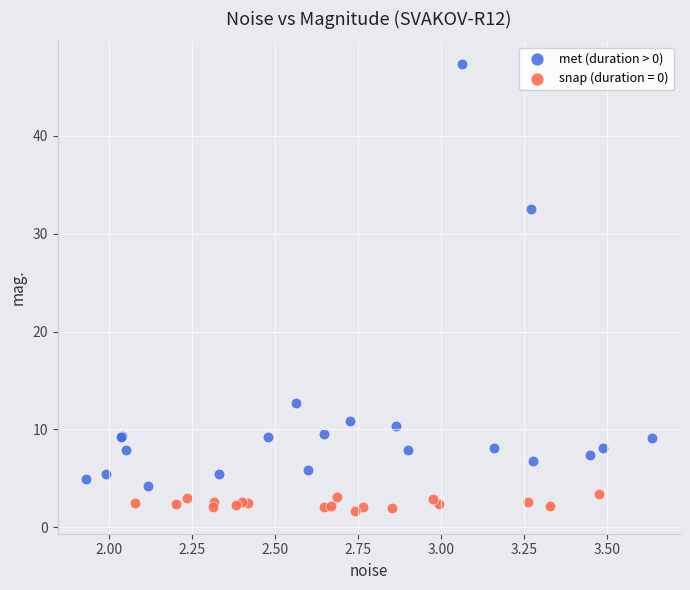

Which series reaches the minimum Y coordinate?

snap (duration = 0)